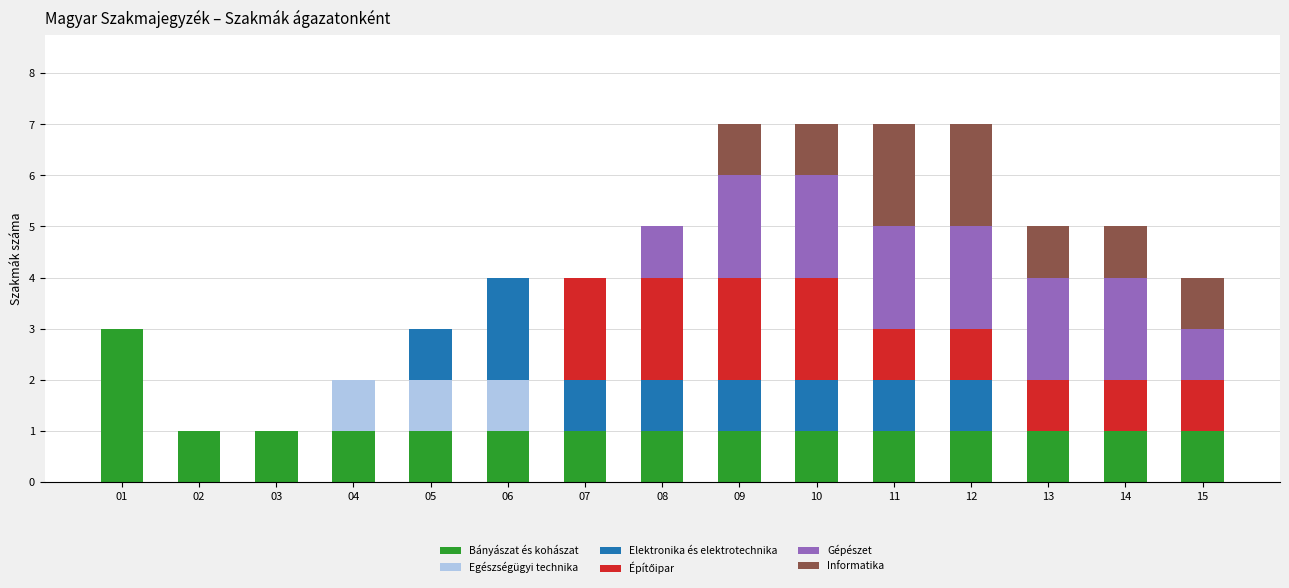

How many series are shown in this chart?

6